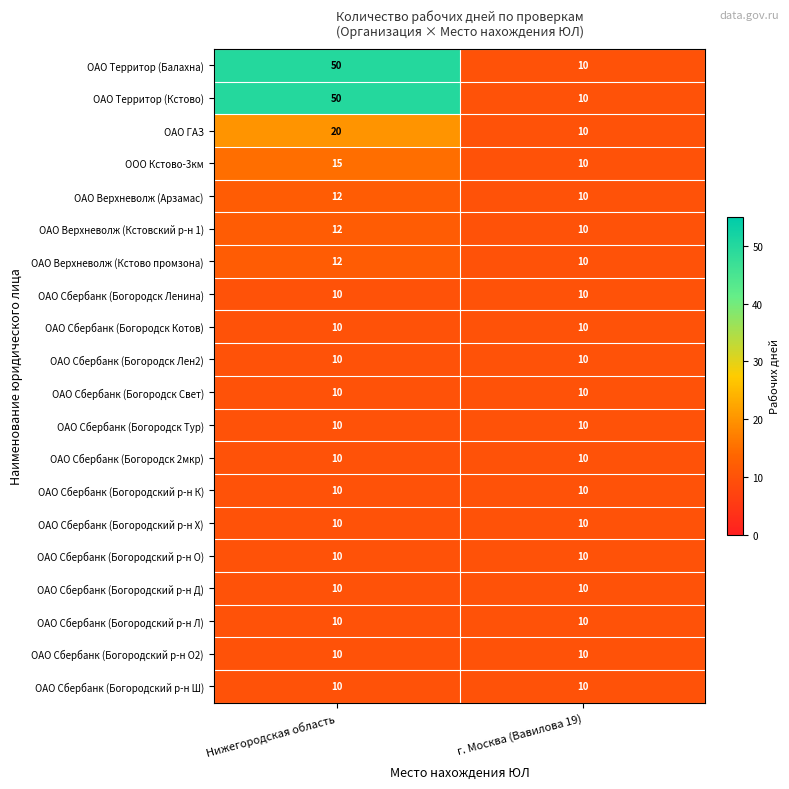

What is the maximum value for ОАО Сбербанк (Богородский р-н Х)?

10